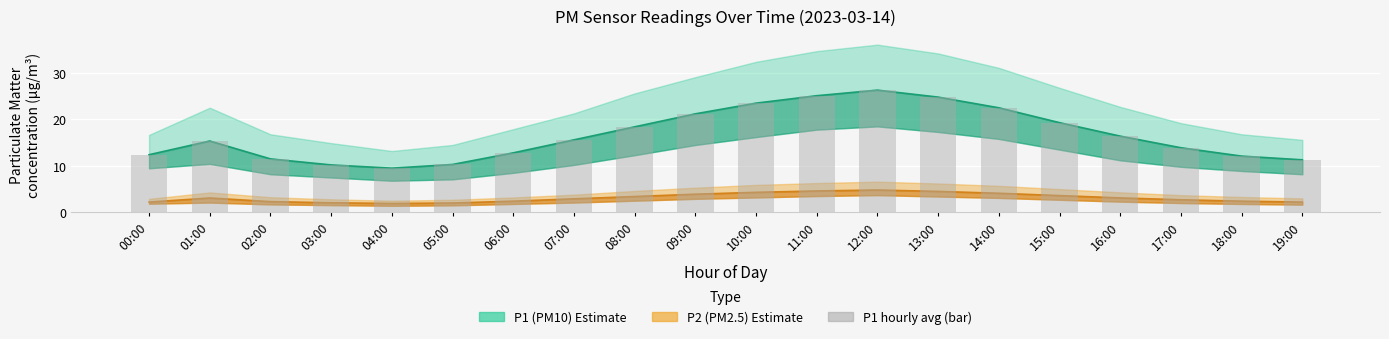

What is the greatest value displayed?

26.3